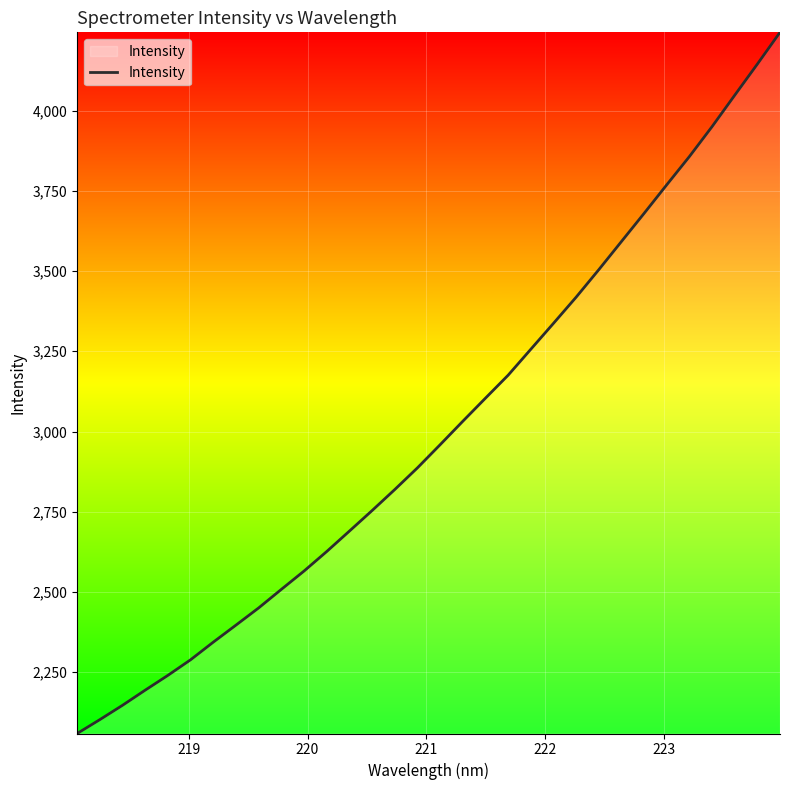

Count the number of values greater than 2958.

16